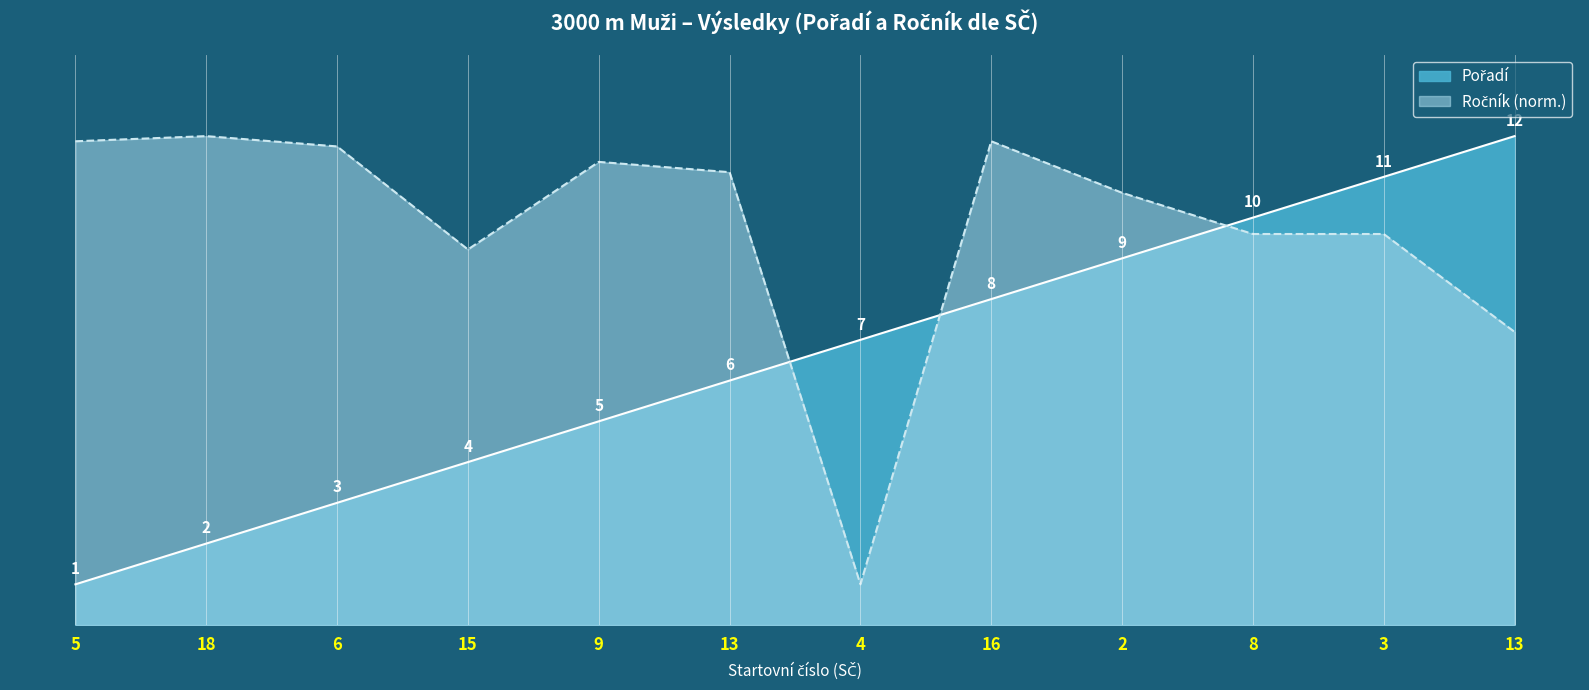

How many distinct data groups are displayed?

2